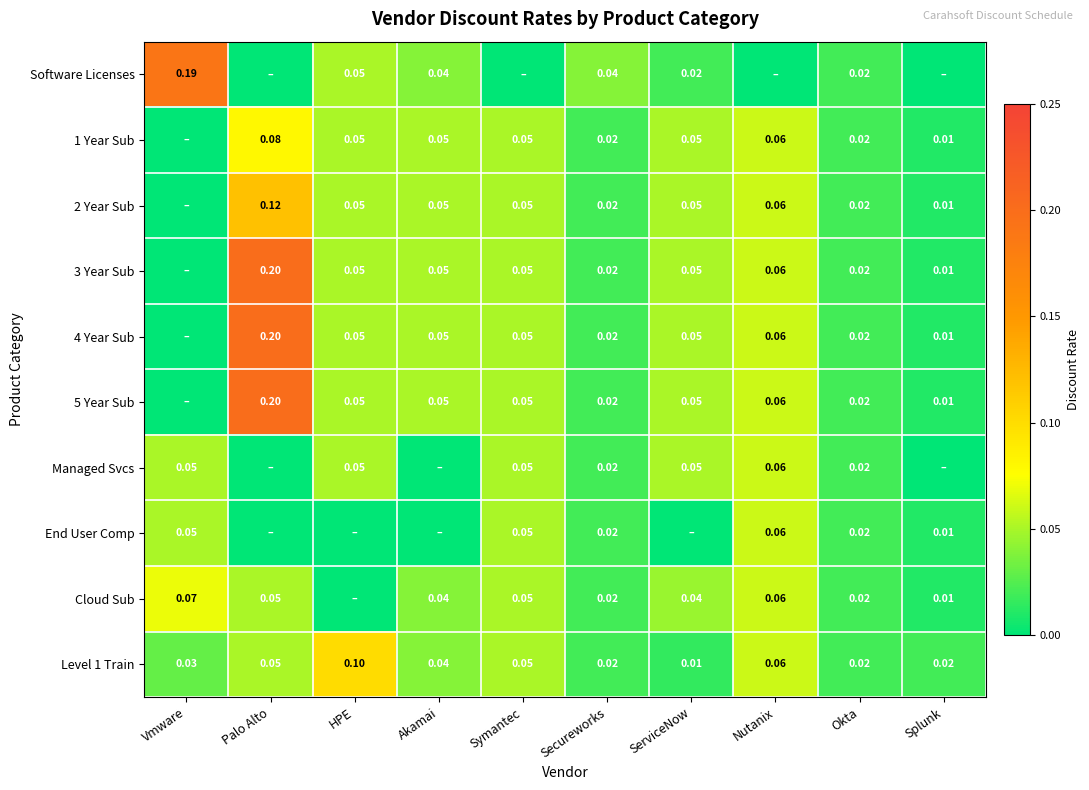

Which label corresponds to the smallest value in the chart?

Palo Alto